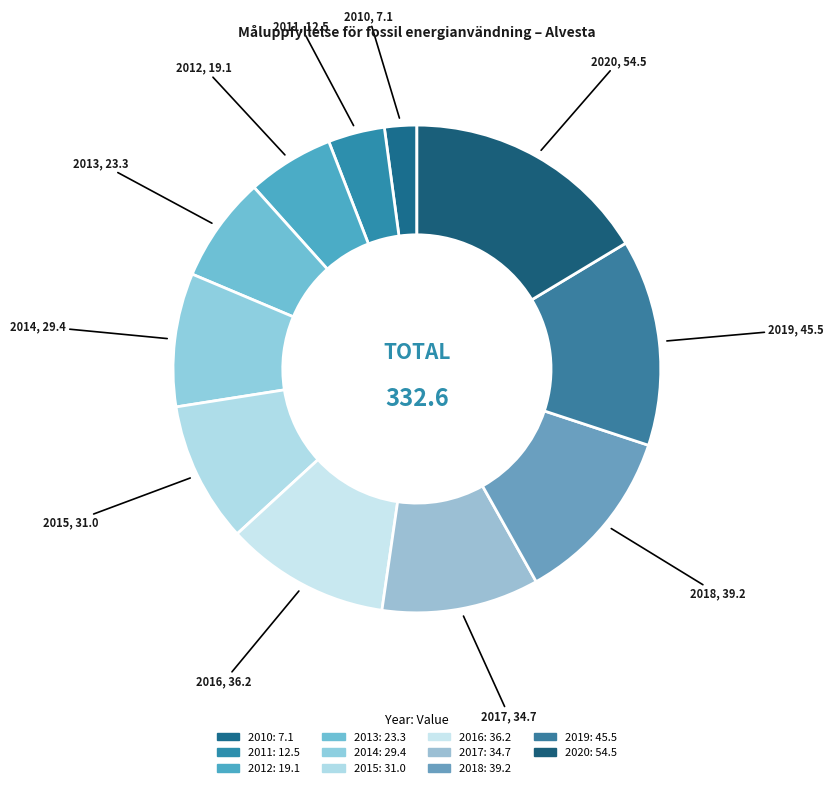

True or false: 2018 accounts for 19% of the total.

False